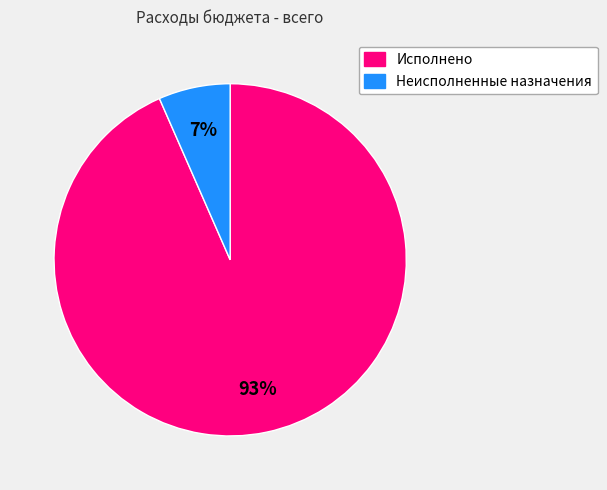

Approximately how many times larger is the value at Неисполненные назначения compared to Исполнено?

0.1